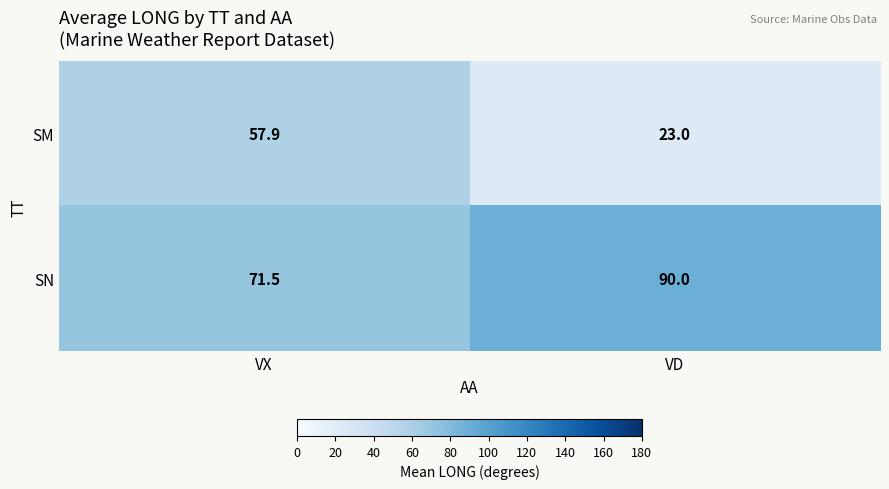

Reading left to right, what are all the values shown in this chart?

SM: VX=57.9	VD=23.0
SN: VX=71.5	VD=90.0